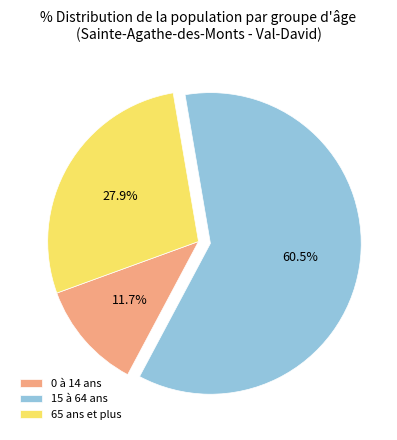

Between 65 ans et plus and 15 à 64 ans, which is larger?

15 à 64 ans